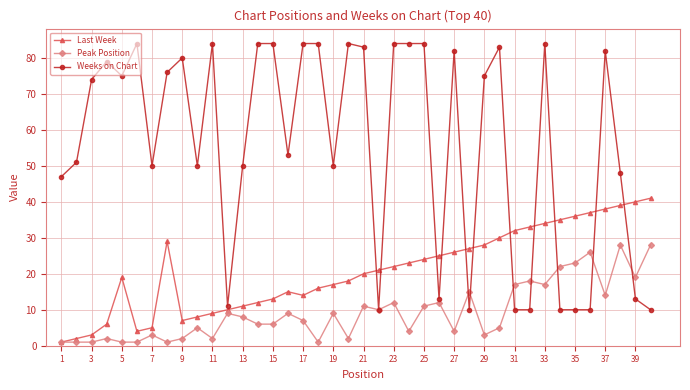

What is the highest value of the Last Week series?

41